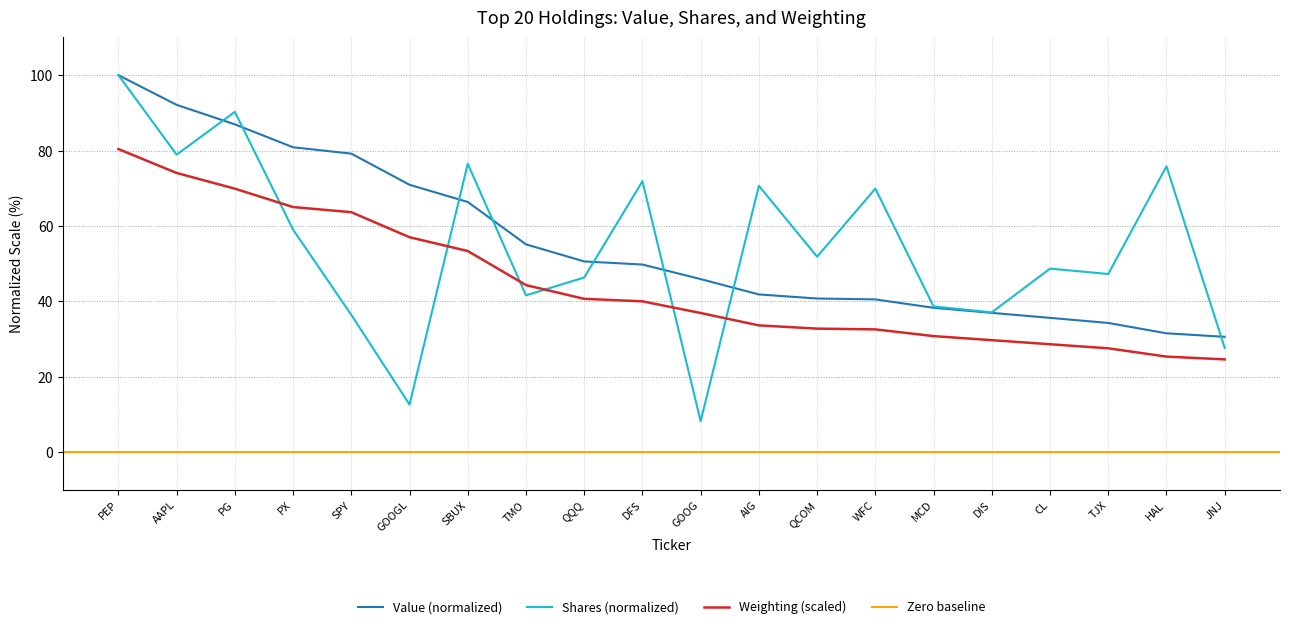

Read the Shares or principal amount value at PG.

90.3